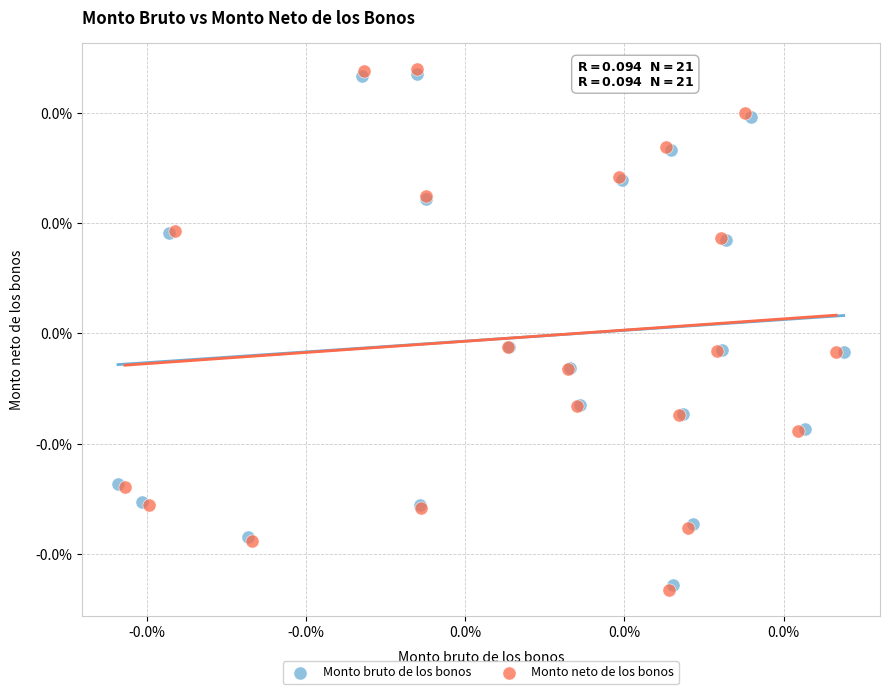

Which series has the widest spread of Y values?

Monto neto de los bonos